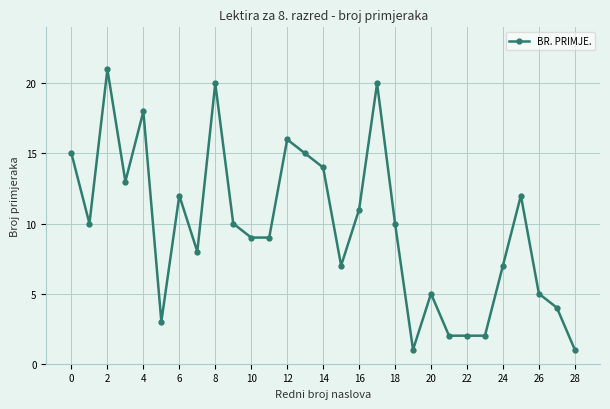

True or false: there are more than 2 points higher than both neighbors.

True